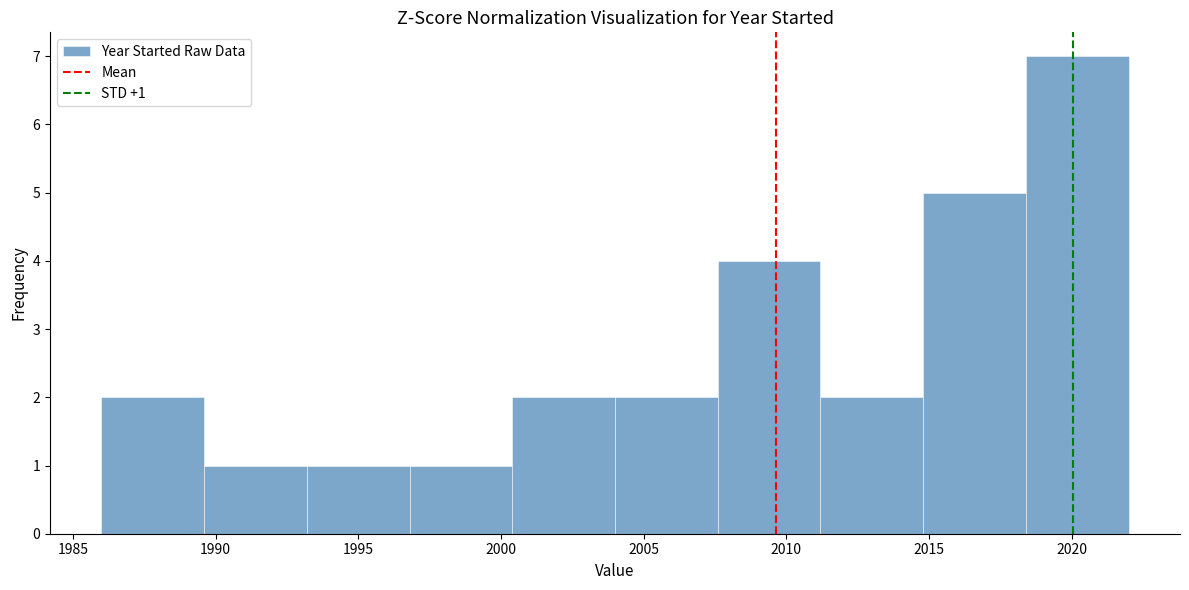

Over which range of the x-axis is the bar tallest?

2018.4 to 2022.0